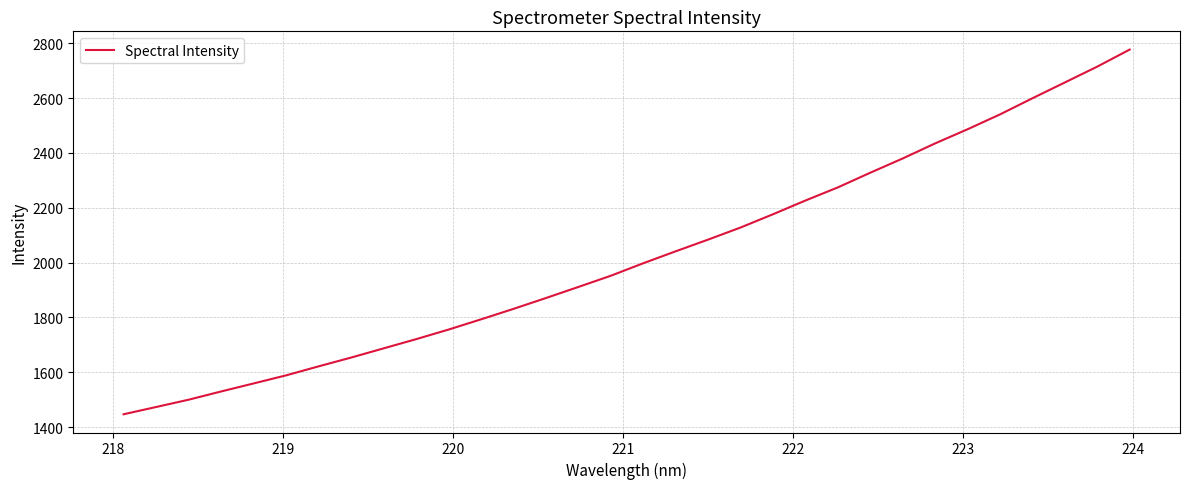

What is the greatest value displayed?

2776.8